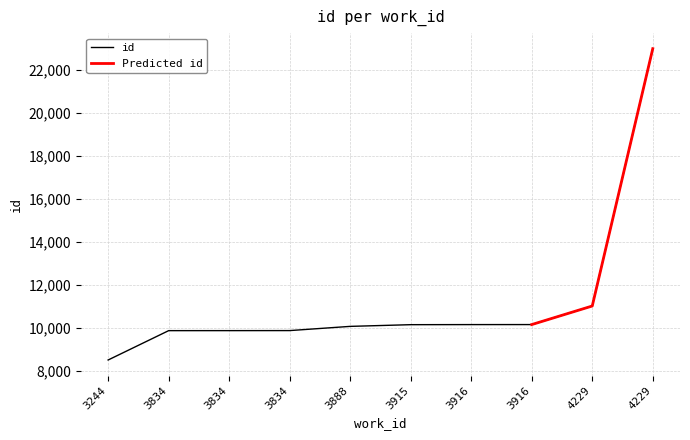

What is the average value?

11261